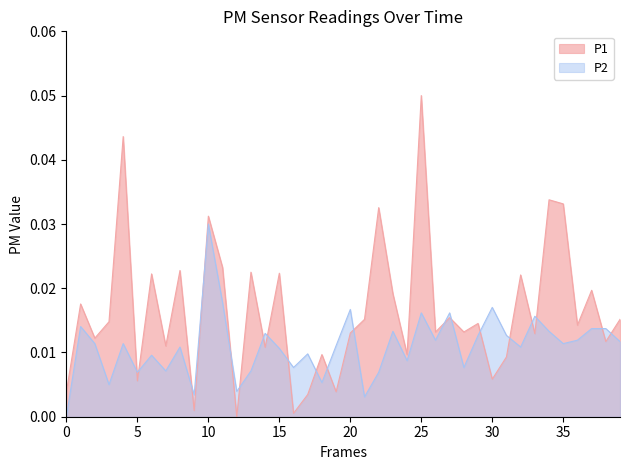

After their last crossing, which series has the higher values: P1 or P2?

P1